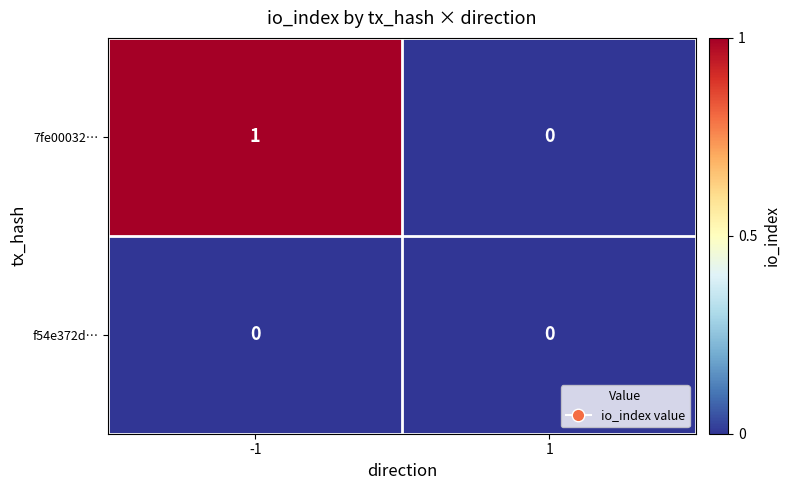

Reading right to left, list all the values displayed in this chart.

7fe00032…: 1=0	-1=1
f54e372d…: 1=0	-1=0